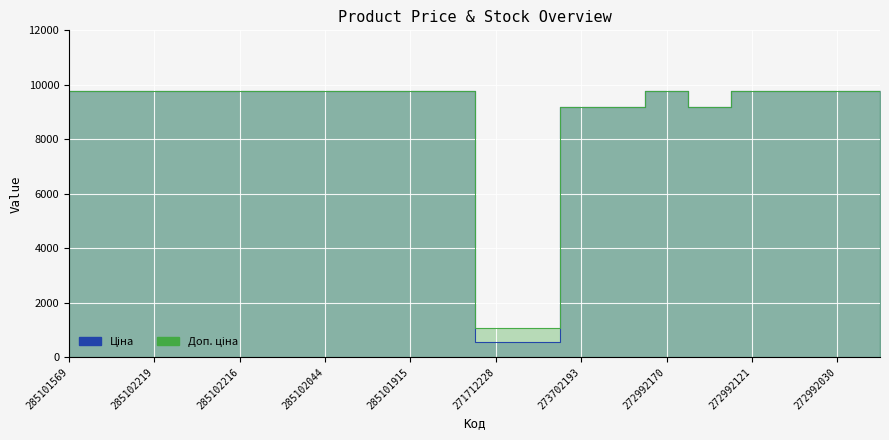

Which series has the widest spread of values?

Ціна